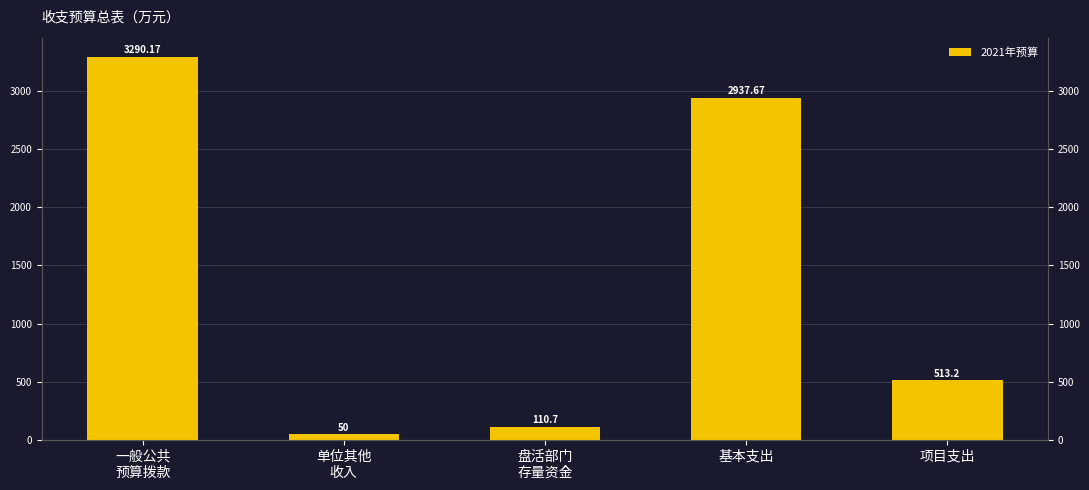

What is the approximate value at 项目支出?

513.2